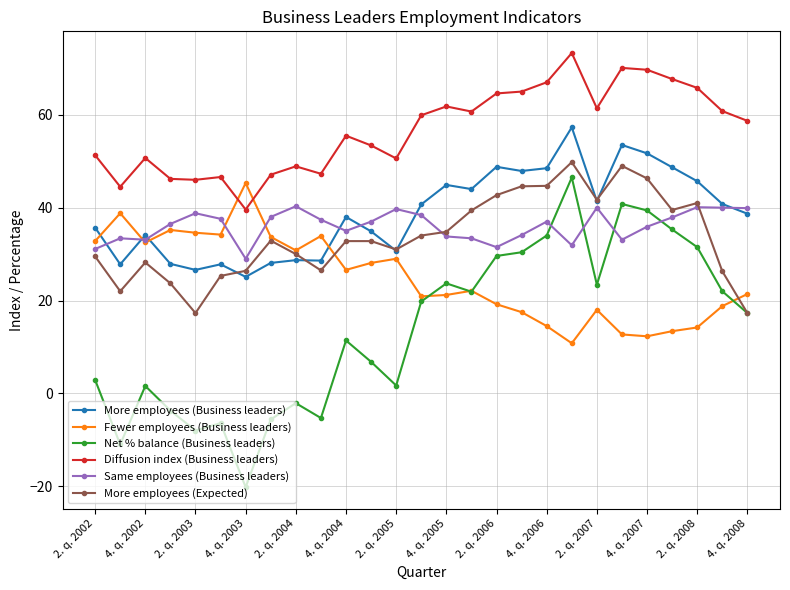

True or false: More employees (Expected) has more than 2 points higher than both neighbors.

True